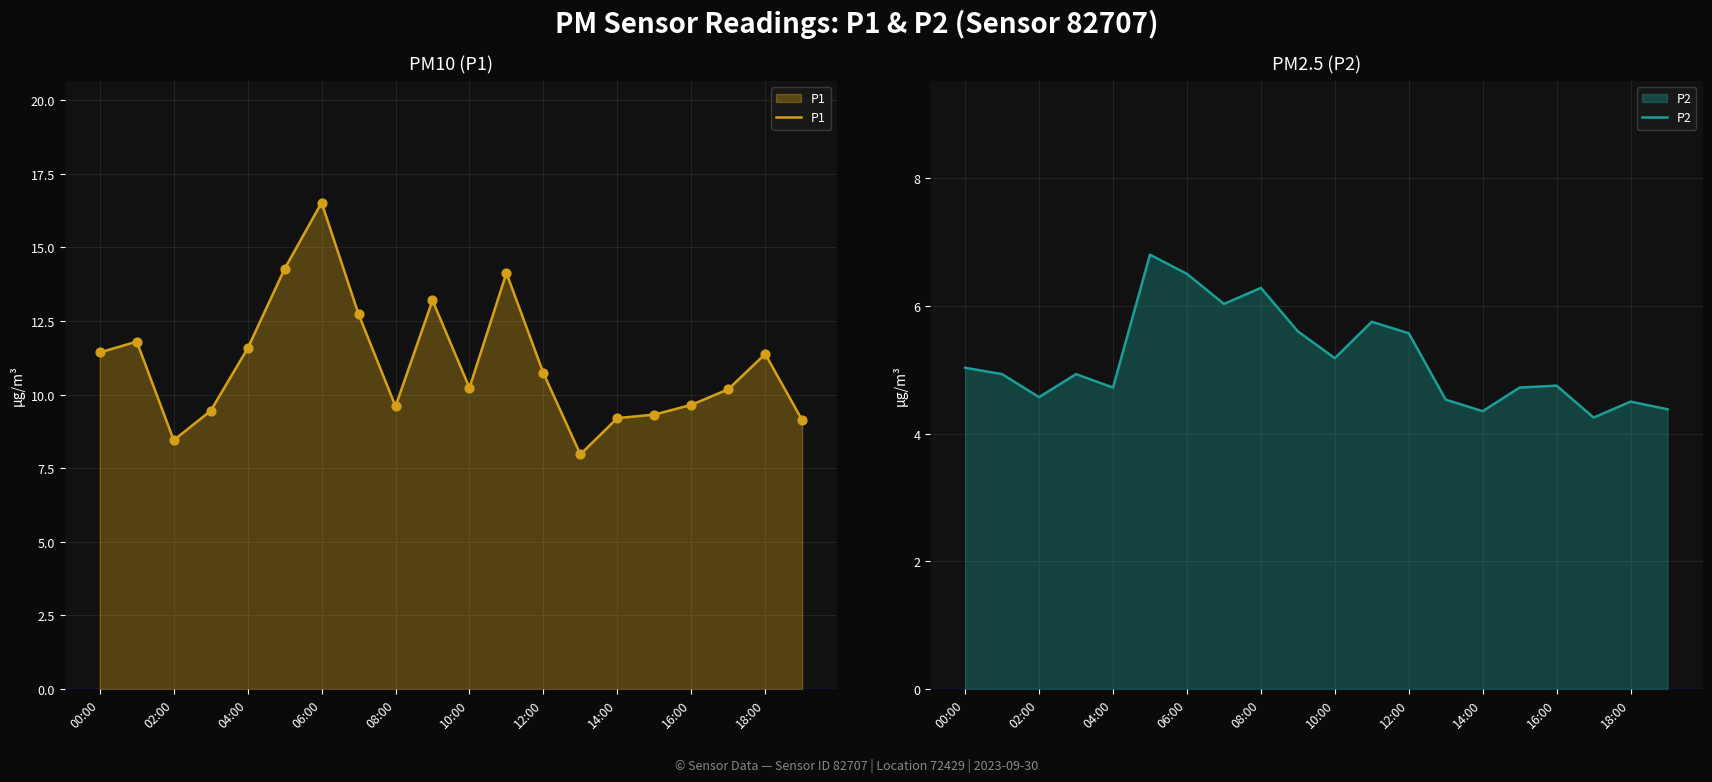

What are all the series names shown in the legend?

P1, P2